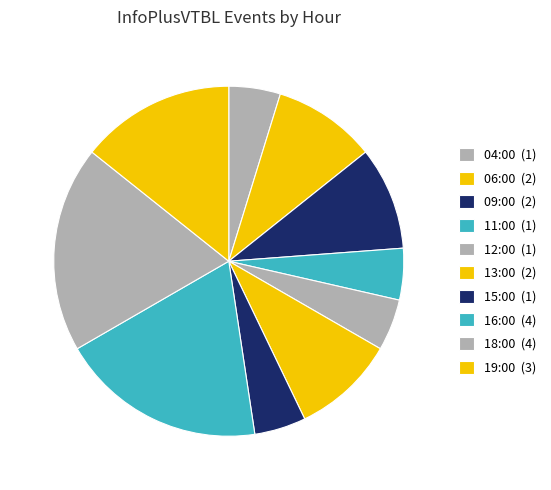

To the nearest percent, what is the combined percentage of 19:00 and 04:00?

19%